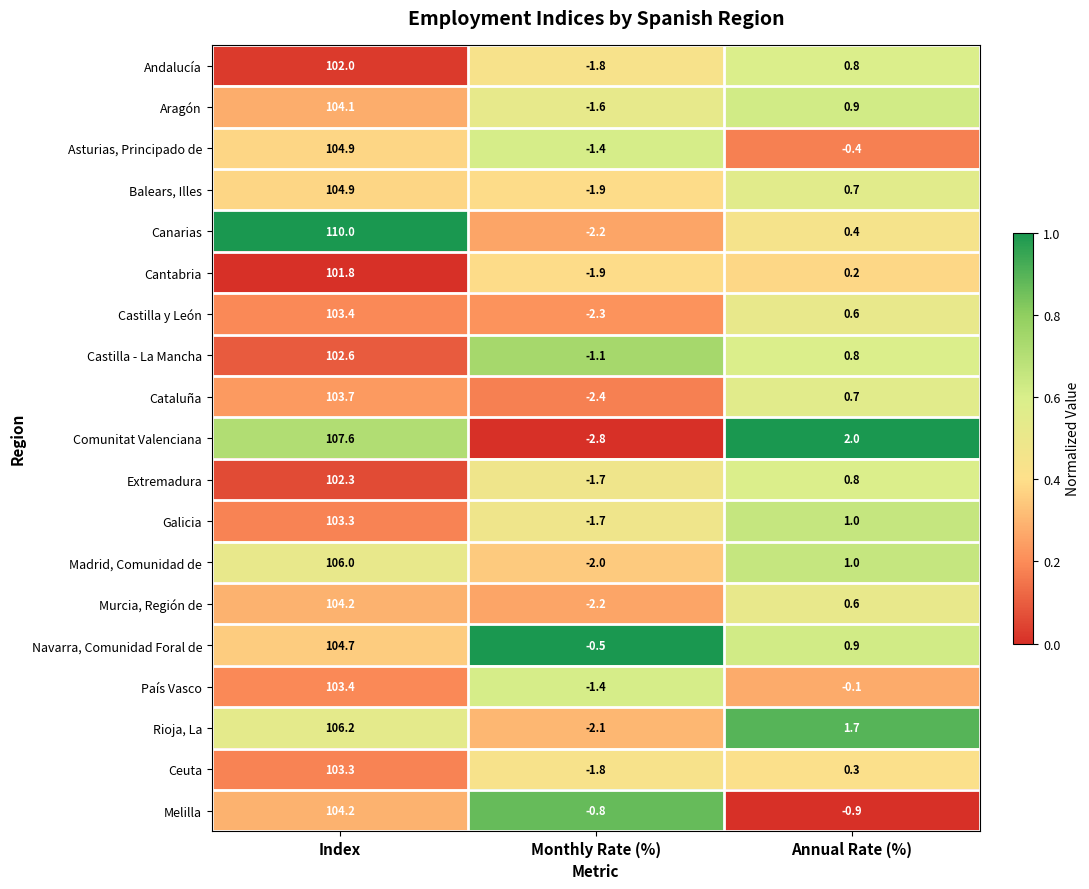

Where is País Vasco nearest to the value 51?

Annual Rate (%)